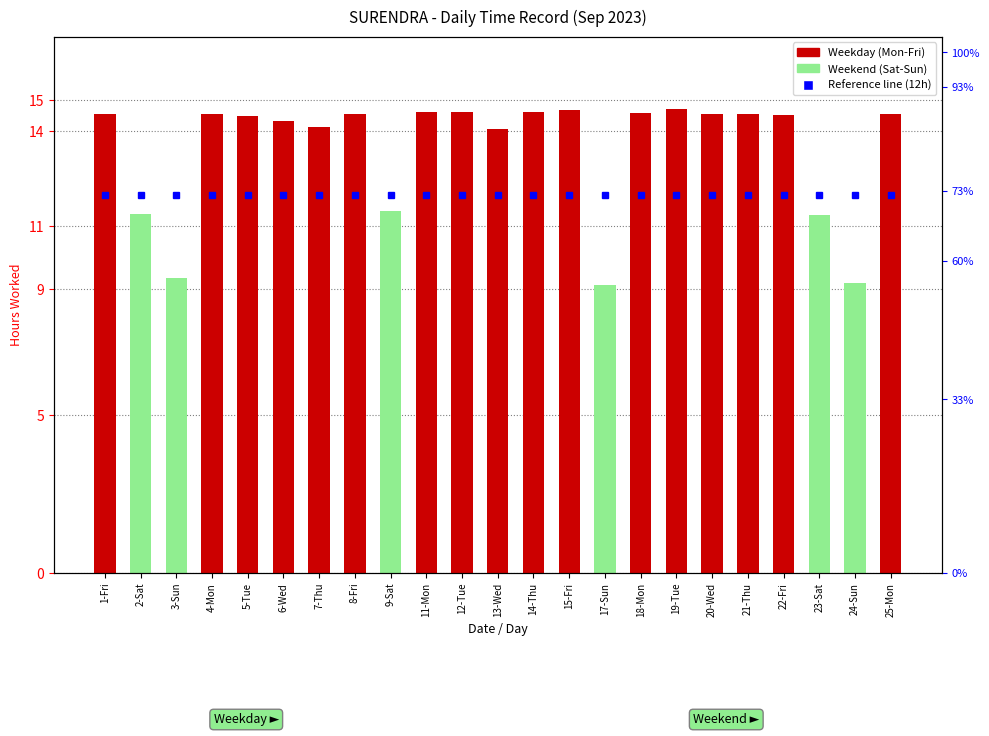

What is the approximate value at 18-Mon?

14.6